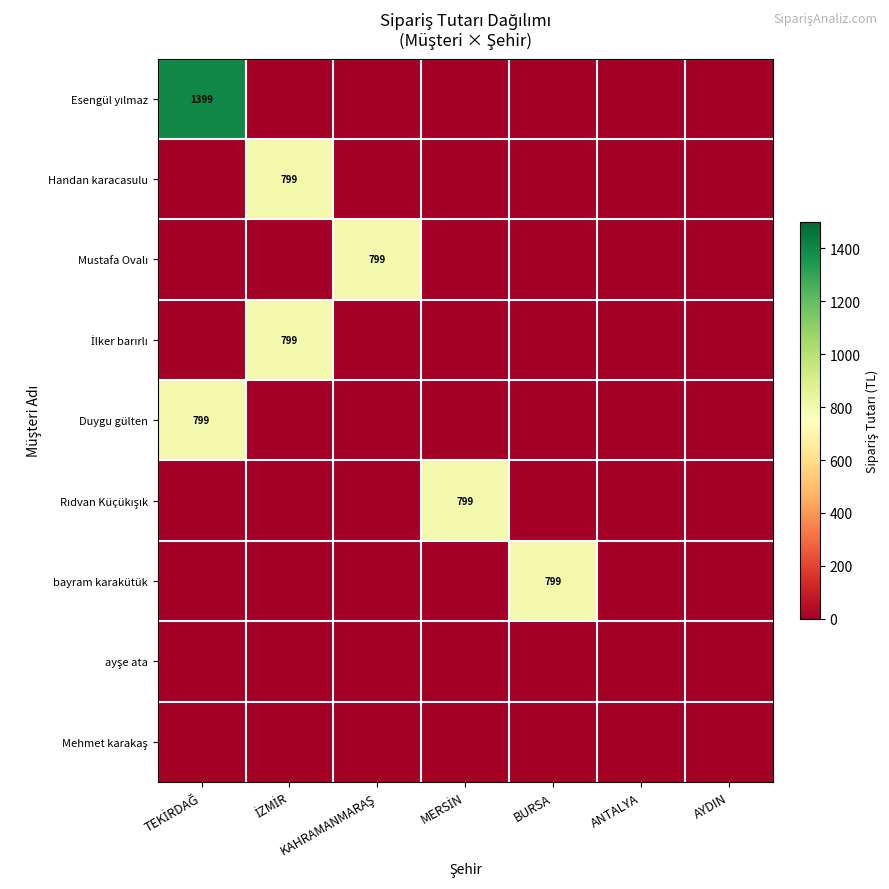

At which label is Duygu gülten closest to 399?

İZMİR